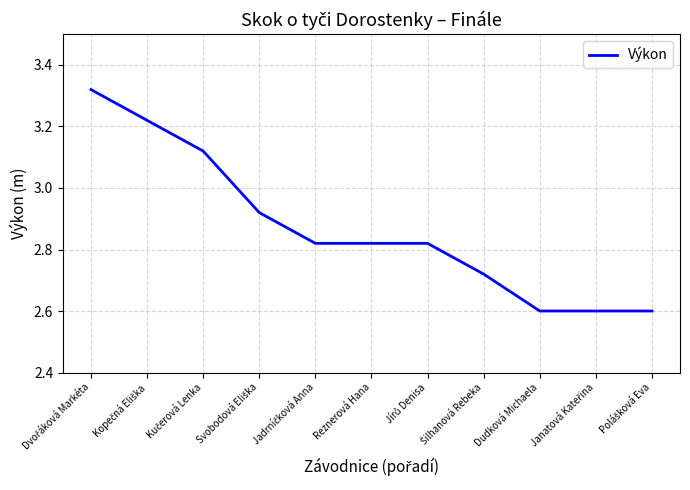

Is this an area chart (filled region under the line)?

No